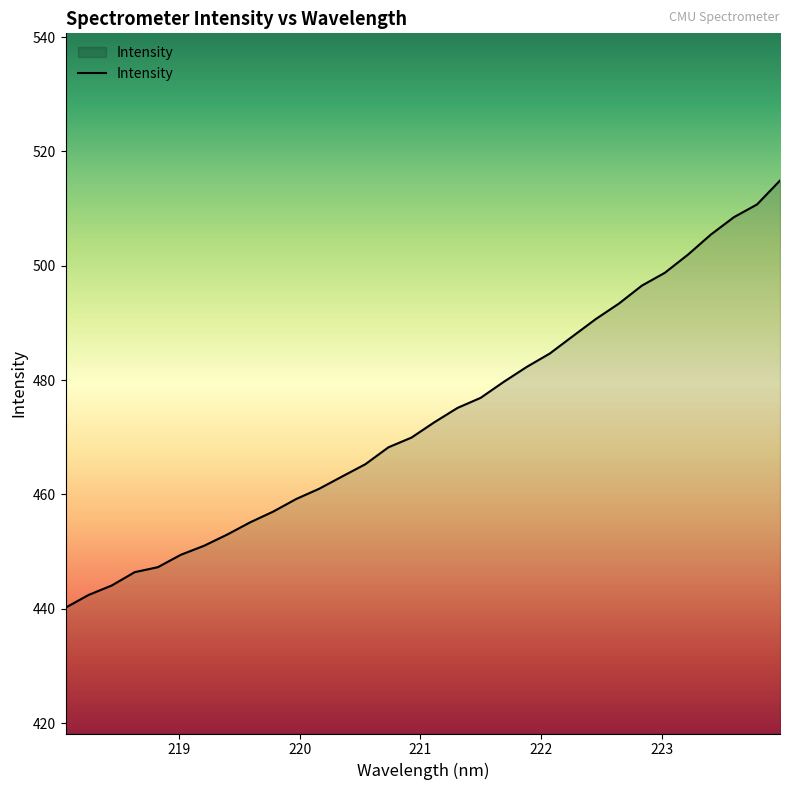

What is the greatest value displayed?

514.9